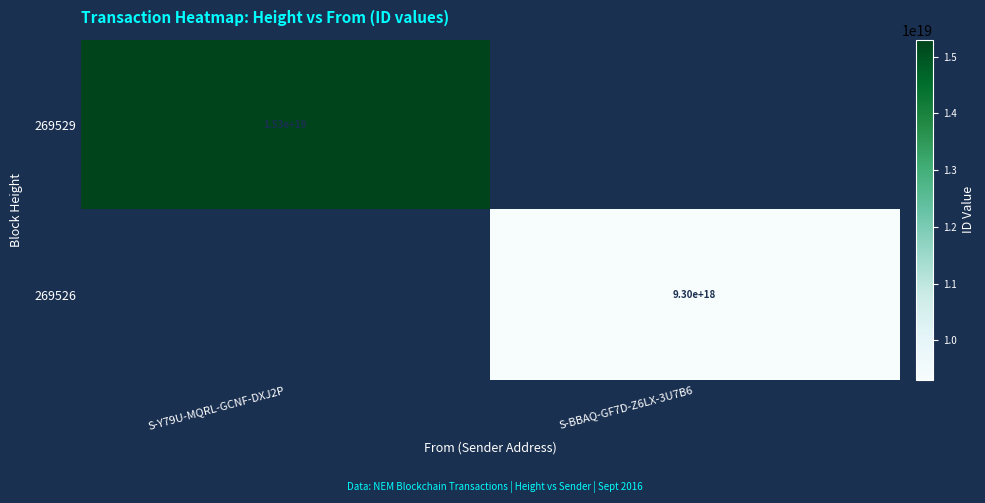

The value of 269529 at S-Y79U-MQRL-GCNF-DXJ2P is 15300000000000000000. True or false?

True